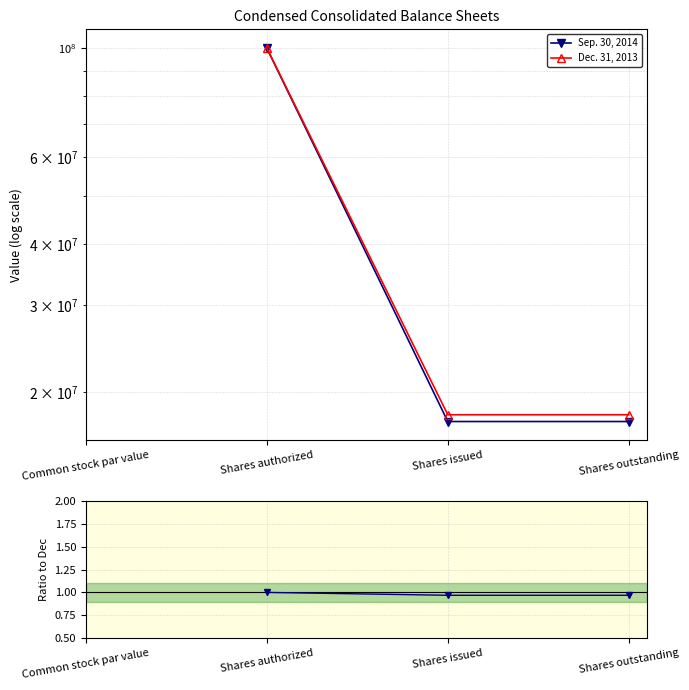

What is the total value across all series at Shares authorized?

200000001.0